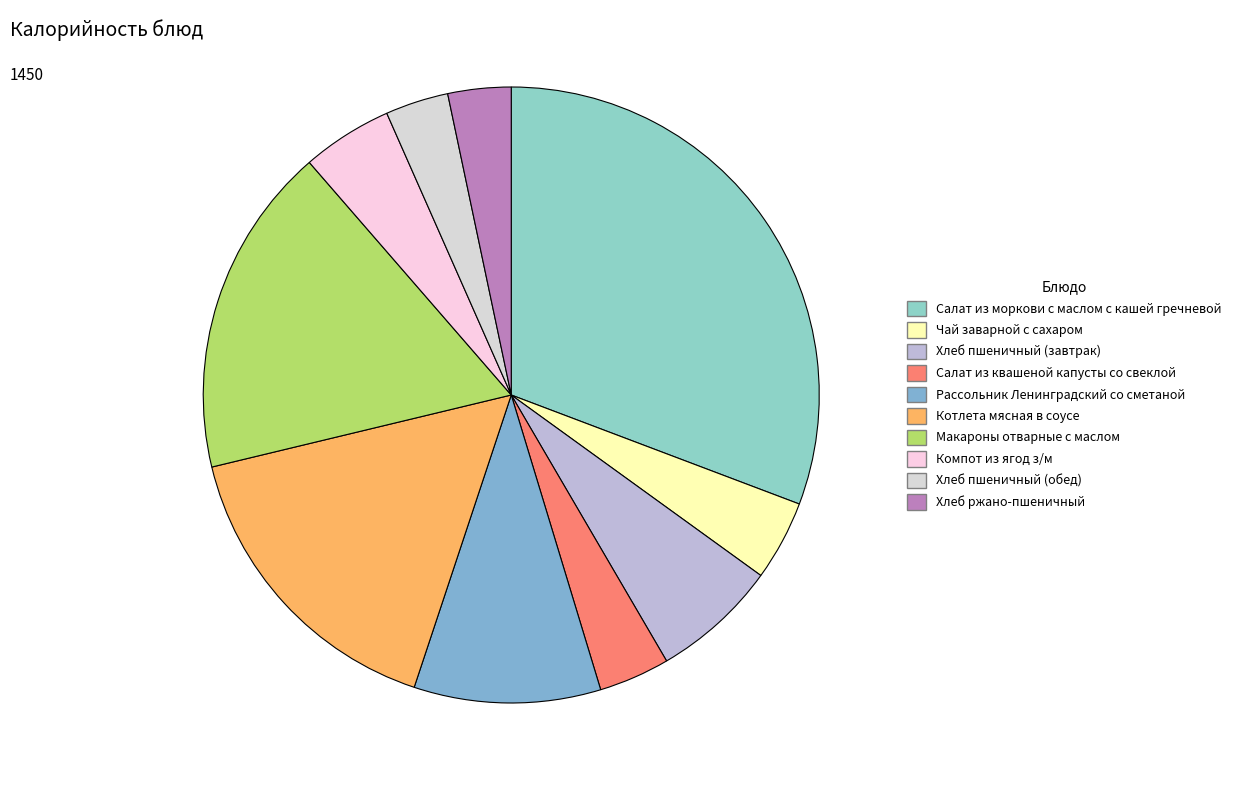

How many segments does this pie chart have?

10